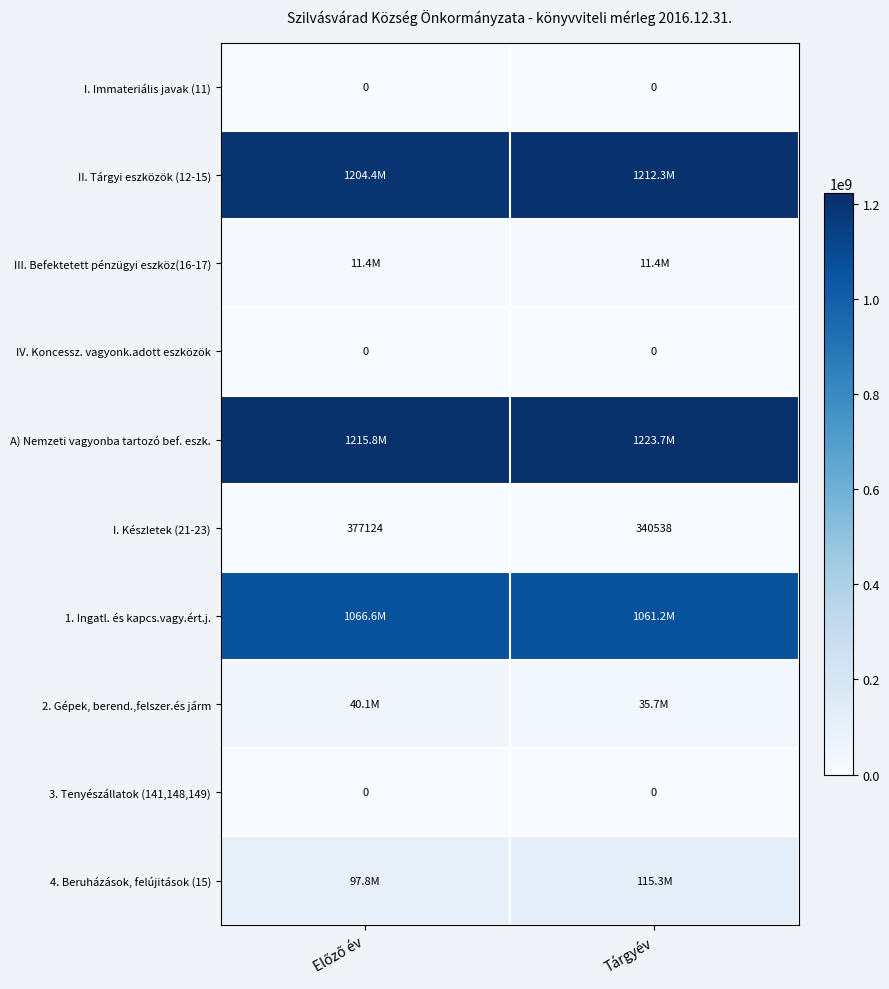

The I. Készletek (21-23) series shows 445095 at Tárgyév. True or false?

False